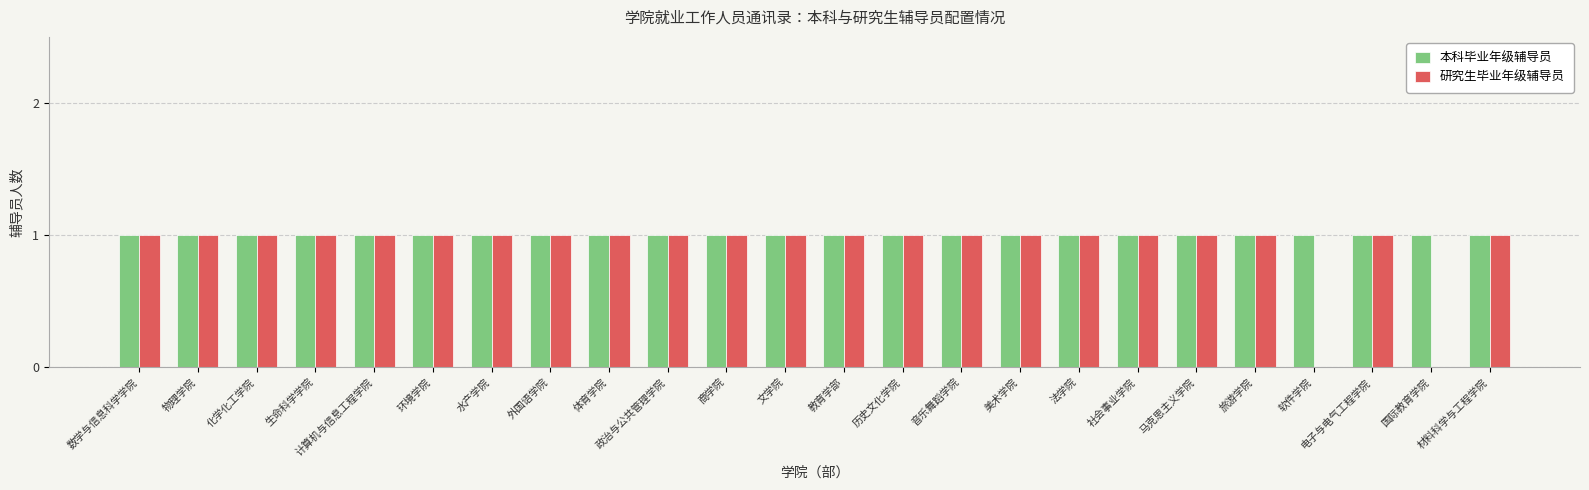

True or false: 研究生毕业年级辅导员 has a value of 2 at 外国语学院.

False